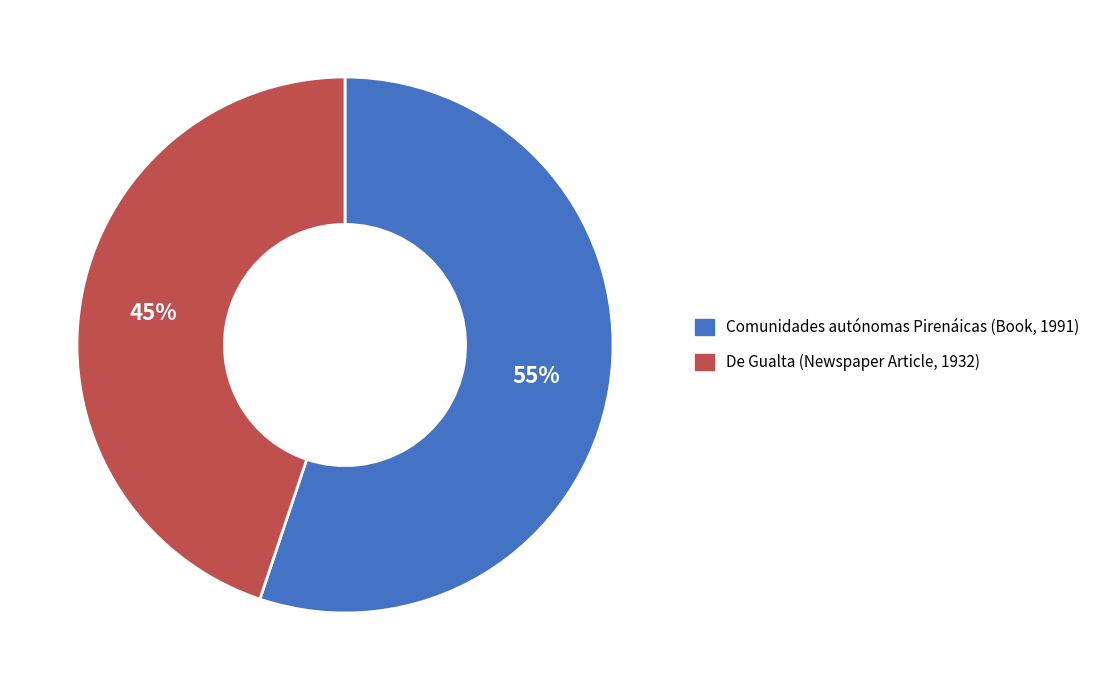

What percentage is the Comunidades autónomas Pirenáicas (Book, 1991) slice, to the nearest percent?

55%